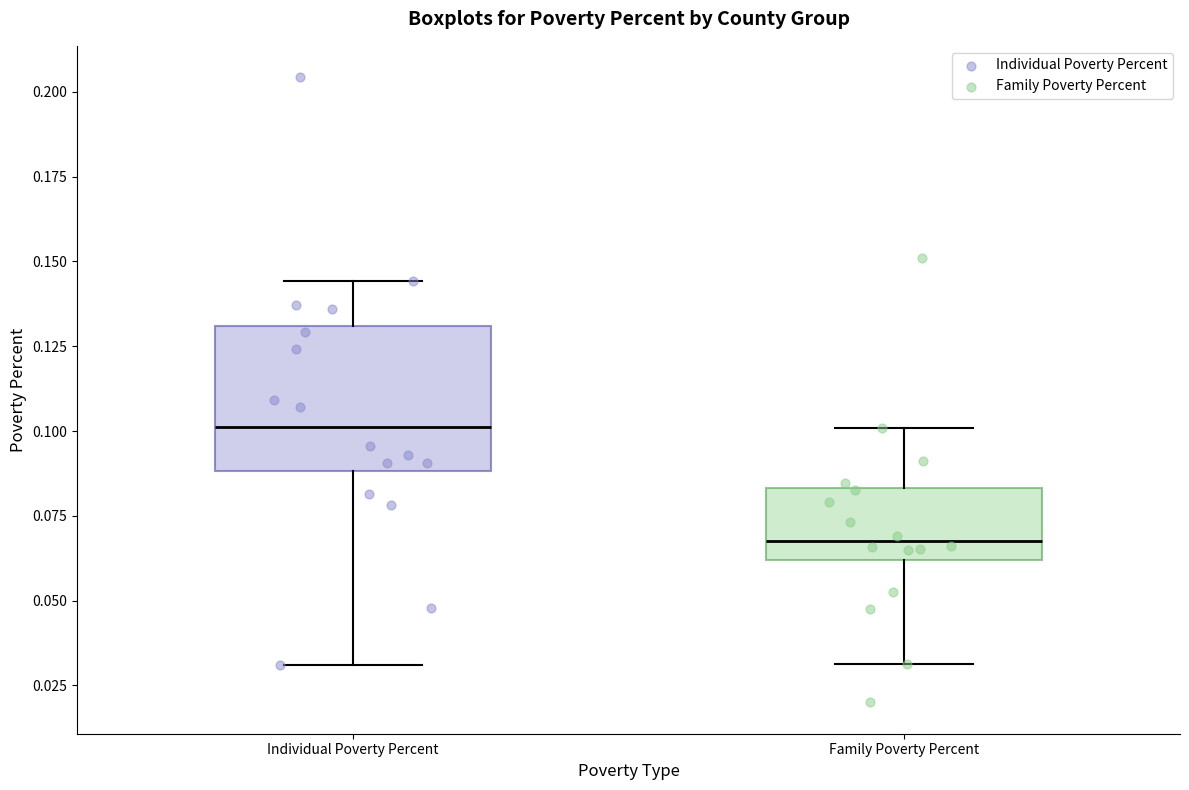

Which box is the tallest, from its lower edge to its upper edge?

Individual Poverty Percent